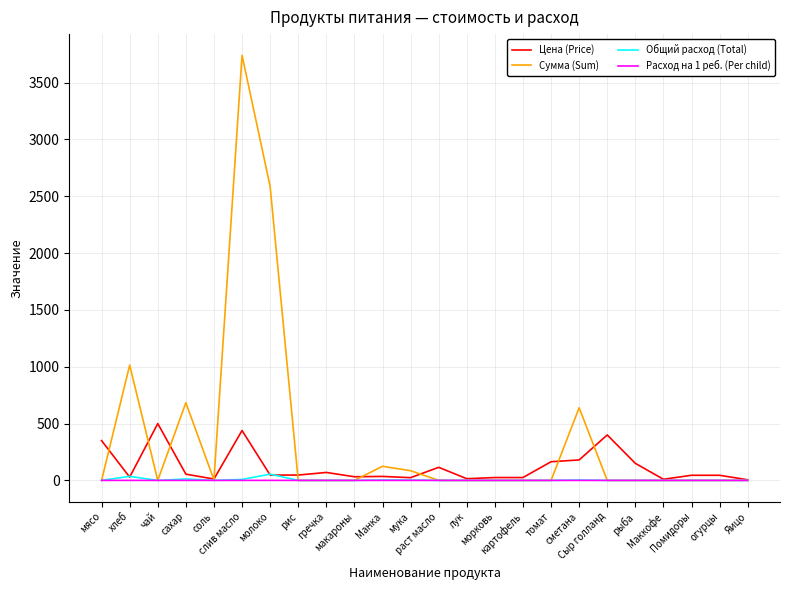

Which series has the largest total across all categories?

Сумма (Sum)